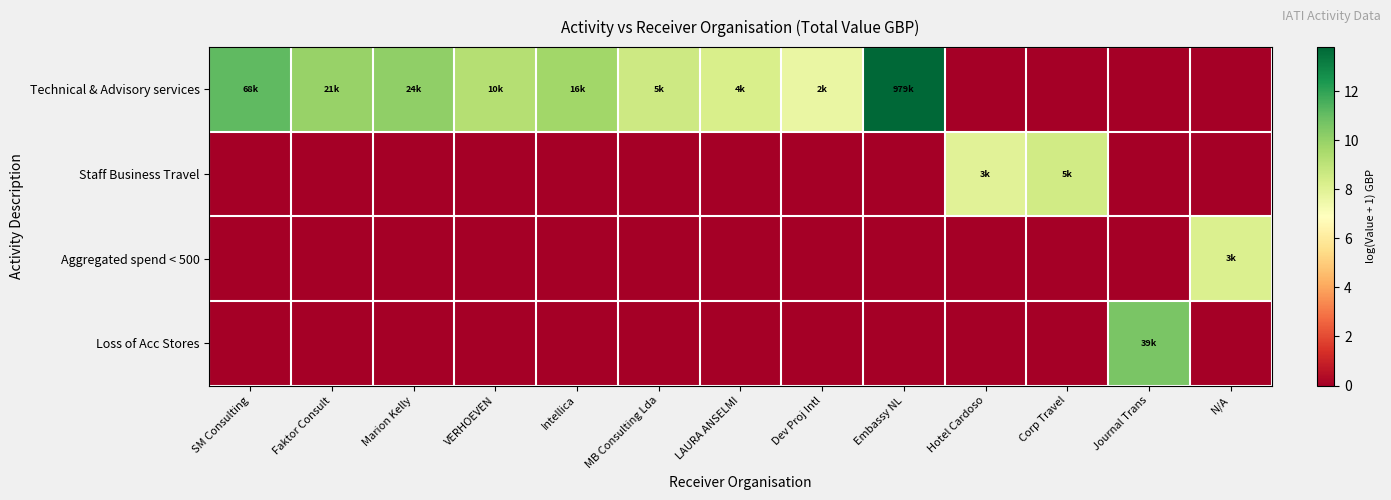

Reading left to right, extract all data points from this chart.

Technical & Advisory services: SM Consulting=11.1	Faktor Consult=10.0	Marion Kelly=10.1	VERHOEVEN=9.2	Intellica=9.7	MB Consulting Lda=8.6	LAURA ANSELMI=8.3	Dev Proj Intl=7.6	Embassy NL=13.8	Hotel Cardoso=0.0	Corp Travel=0.0	Journal Trans=0.0	N/A=0.0
Staff Business Travel: SM Consulting=0.0	Faktor Consult=0.0	Marion Kelly=0.0	VERHOEVEN=0.0	Intellica=0.0	MB Consulting Lda=0.0	LAURA ANSELMI=0.0	Dev Proj Intl=0.0	Embassy NL=0.0	Hotel Cardoso=8.0	Corp Travel=8.5	Journal Trans=0.0	N/A=0.0
Aggregated spend < 500: SM Consulting=0.0	Faktor Consult=0.0	Marion Kelly=0.0	VERHOEVEN=0.0	Intellica=0.0	MB Consulting Lda=0.0	LAURA ANSELMI=0.0	Dev Proj Intl=0.0	Embassy NL=0.0	Hotel Cardoso=0.0	Corp Travel=0.0	Journal Trans=0.0	N/A=8.2
Loss of Acc Stores: SM Consulting=0.0	Faktor Consult=0.0	Marion Kelly=0.0	VERHOEVEN=0.0	Intellica=0.0	MB Consulting Lda=0.0	LAURA ANSELMI=0.0	Dev Proj Intl=0.0	Embassy NL=0.0	Hotel Cardoso=0.0	Corp Travel=0.0	Journal Trans=10.6	N/A=0.0